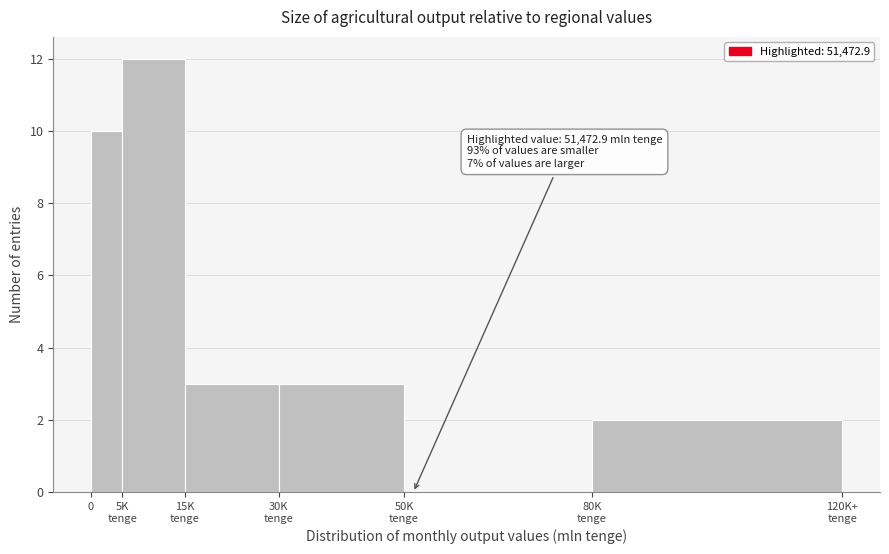

What is the greatest value displayed?

12